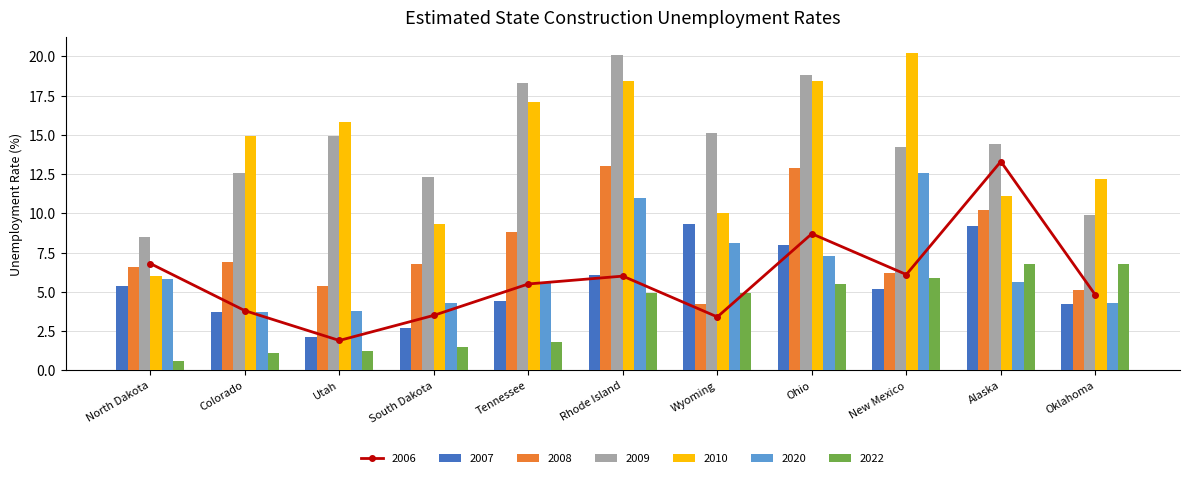

Is the value of 2009 at Rhode Island greater than the value of 2010 at Alaska?

Yes